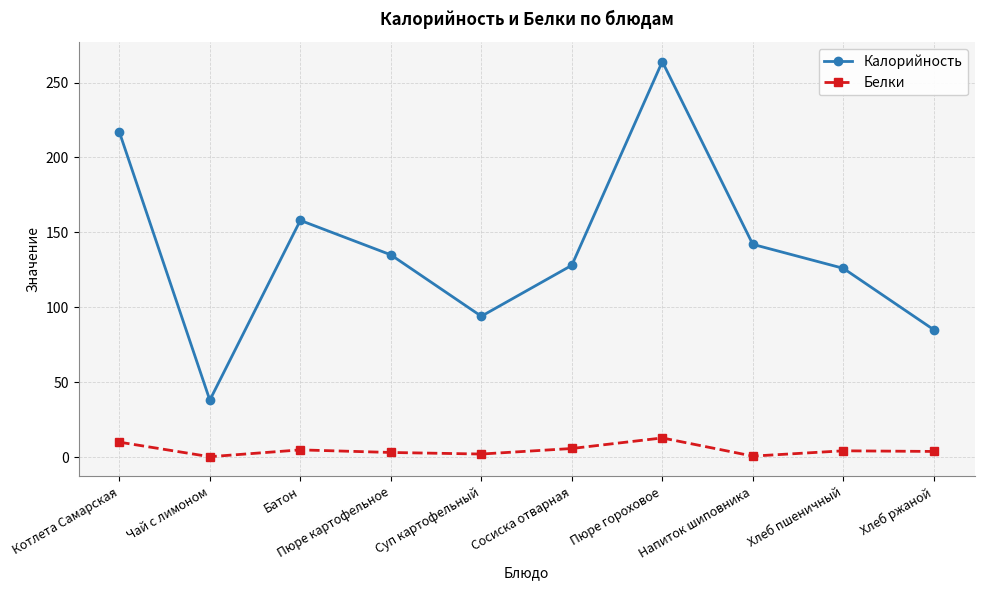

Where is the first local maximum for Калорийность?

Батон